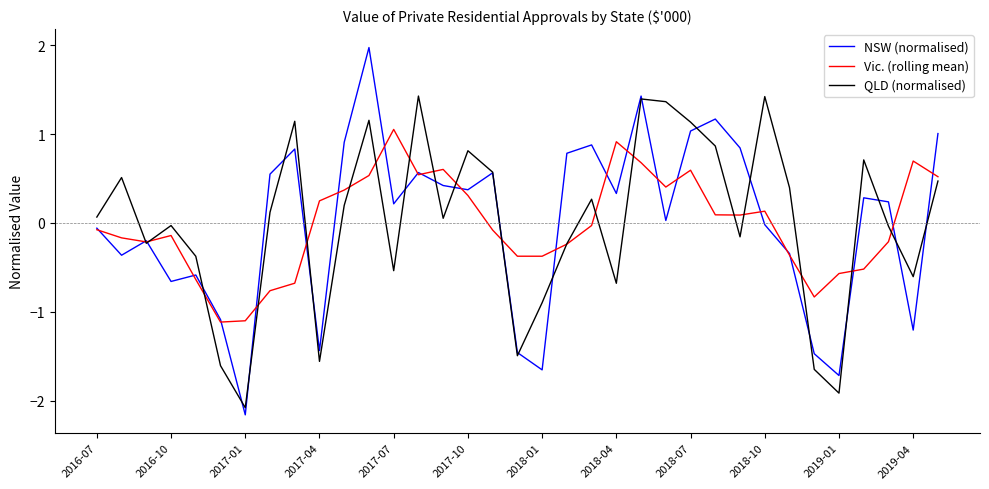

Which series has the widest spread of values?

NSW (normalised)